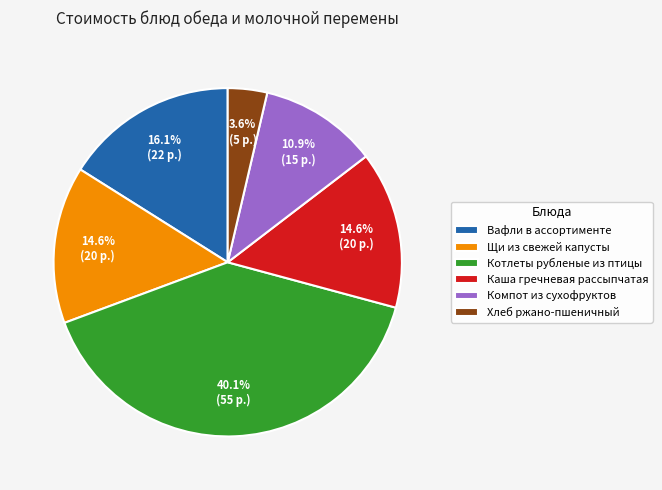

Is it true that Щи из свежей капусты is 26% of the pie?

False